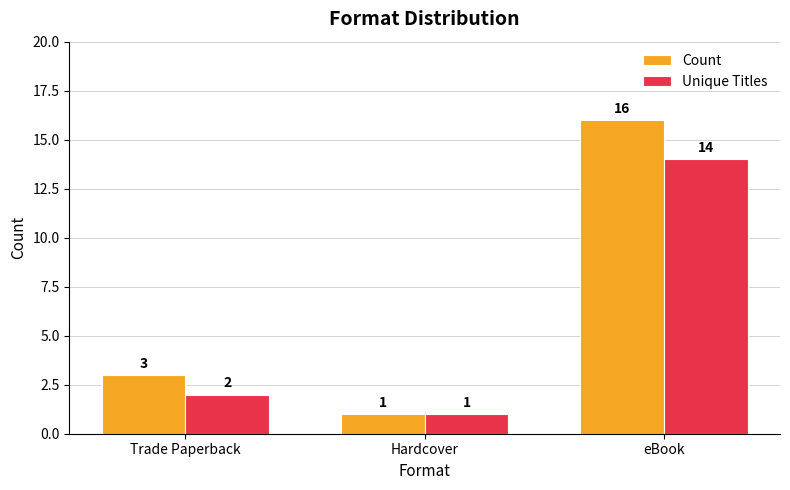

What position from the left is Trade Paperback?

1